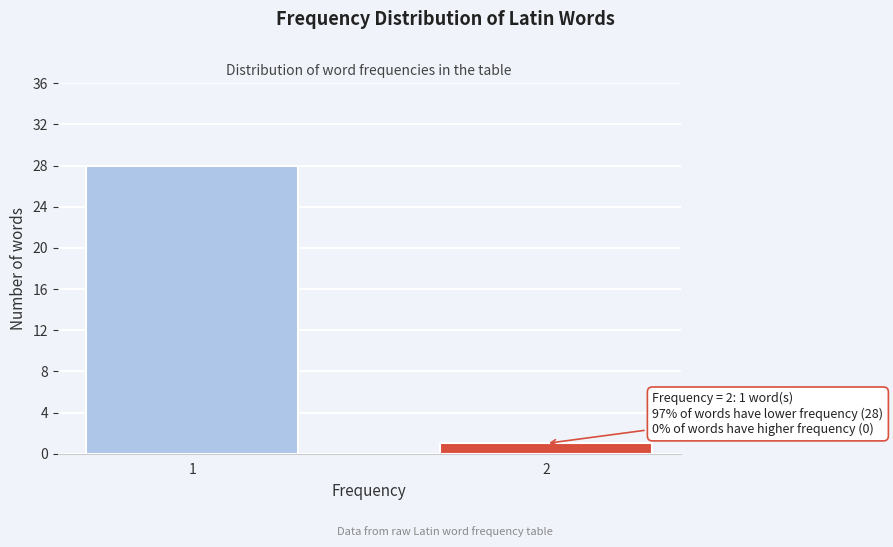

Reading right to left, transcribe all the data shown in this chart.

2=1	1=28